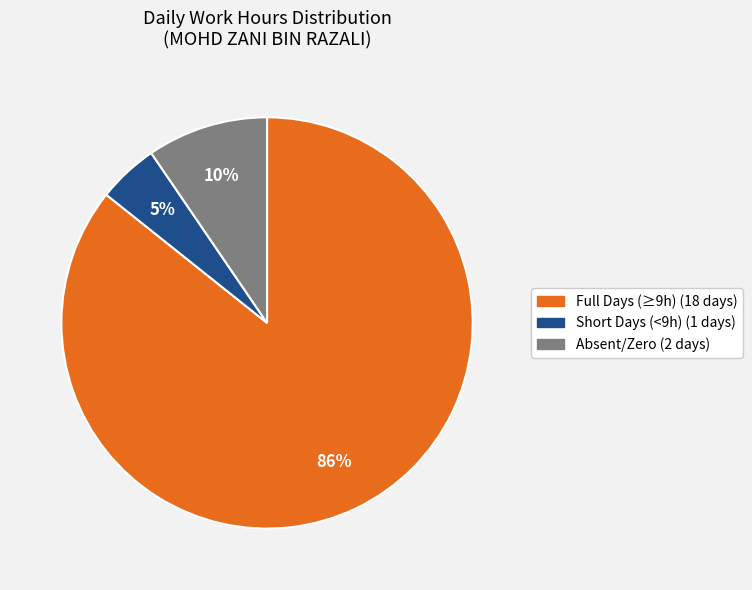

Is there any slice that represents more than half of the pie?

Yes